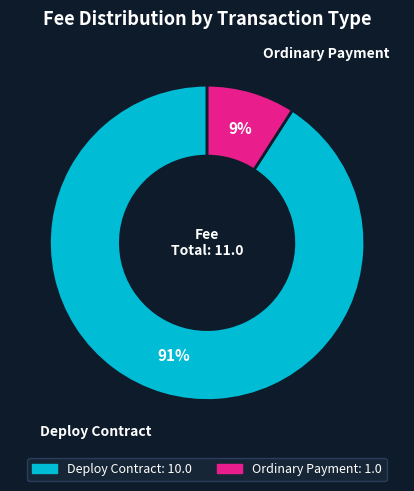

Between Ordinary Payment and Deploy Contract, which is larger?

Deploy Contract